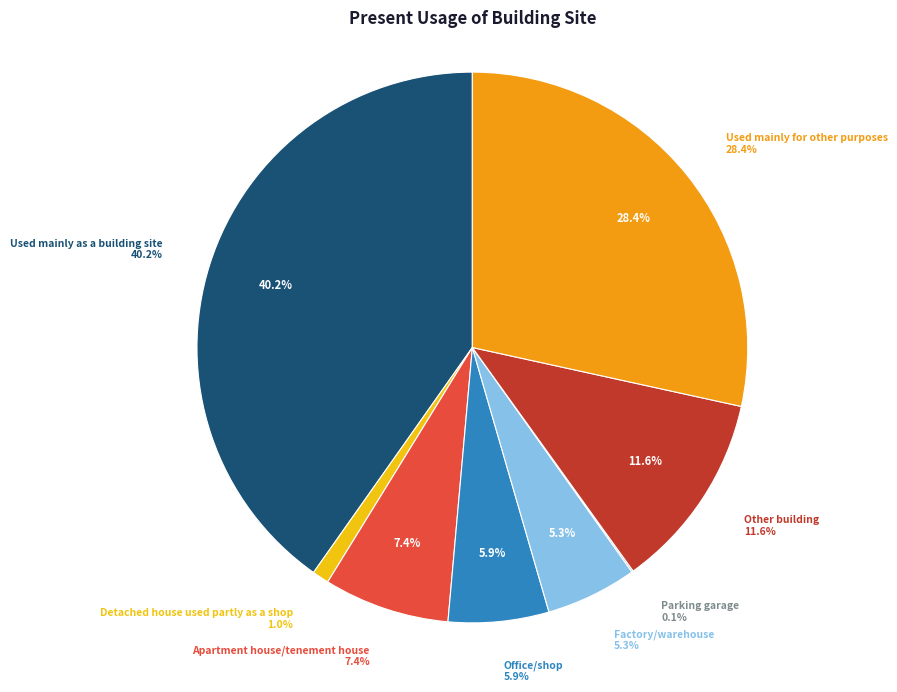

To the nearest percent, what is the difference between the Used mainly for other purposes and Used mainly as a building site slice percentages?

12%